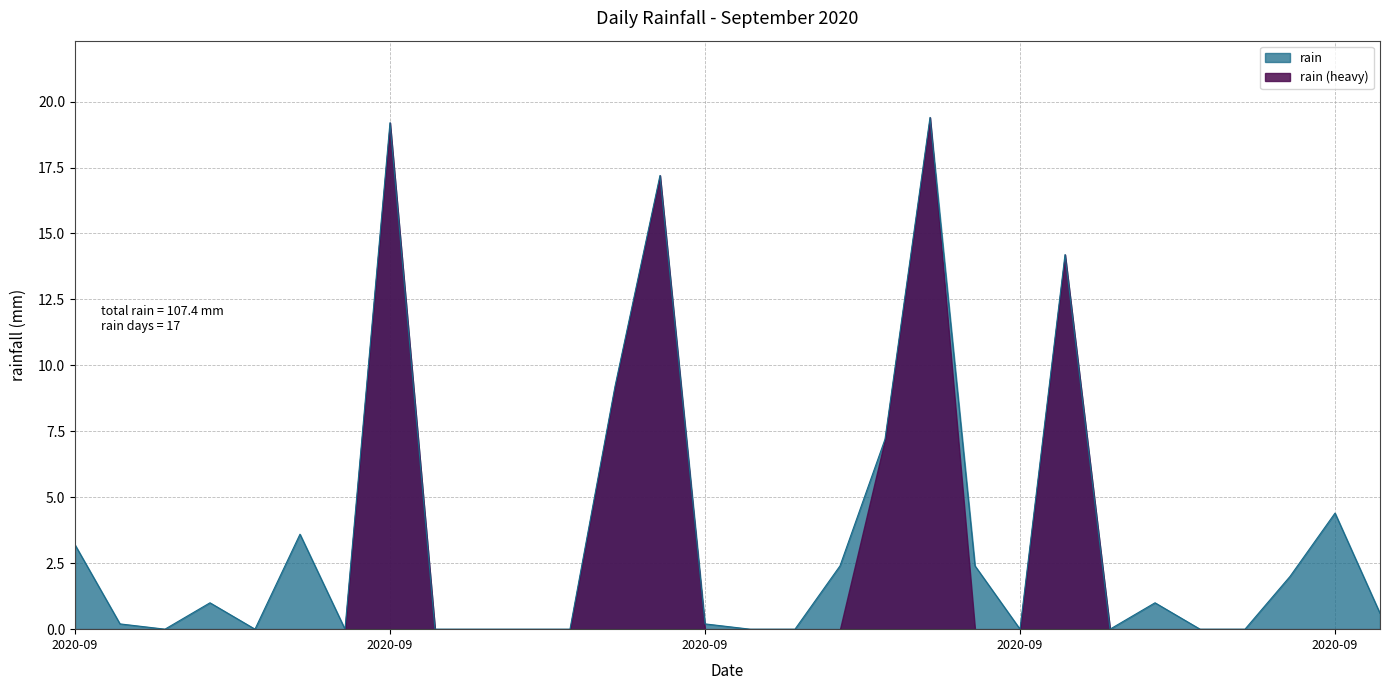

At which category does the chart reach its peak across all series?

2020-09-20